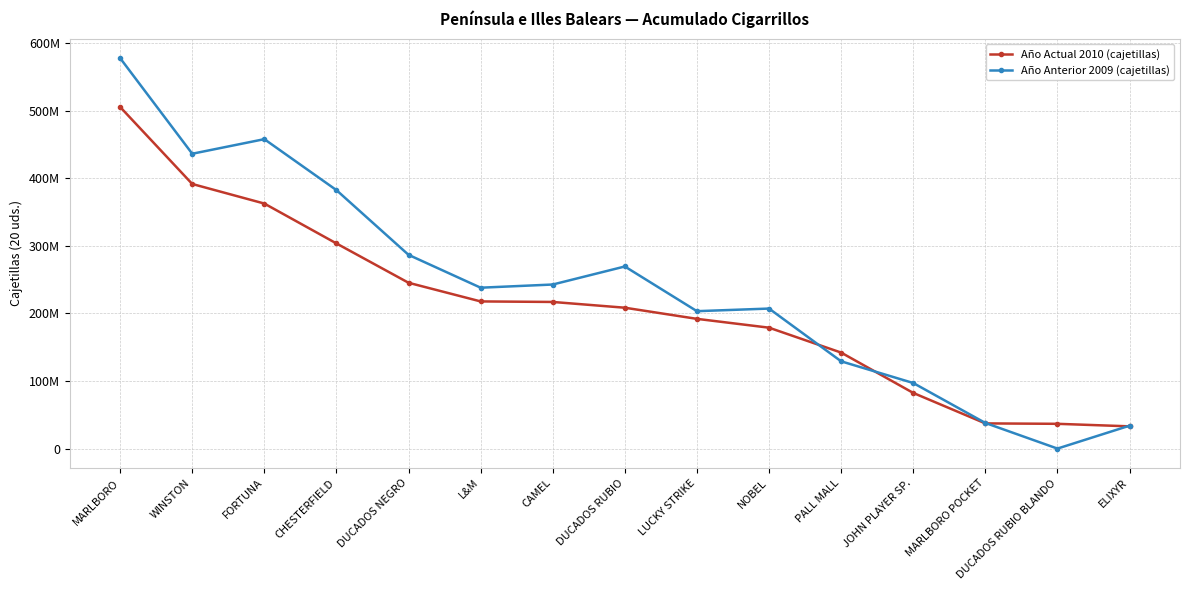

What is the label of the 2nd point from the left?

WINSTON